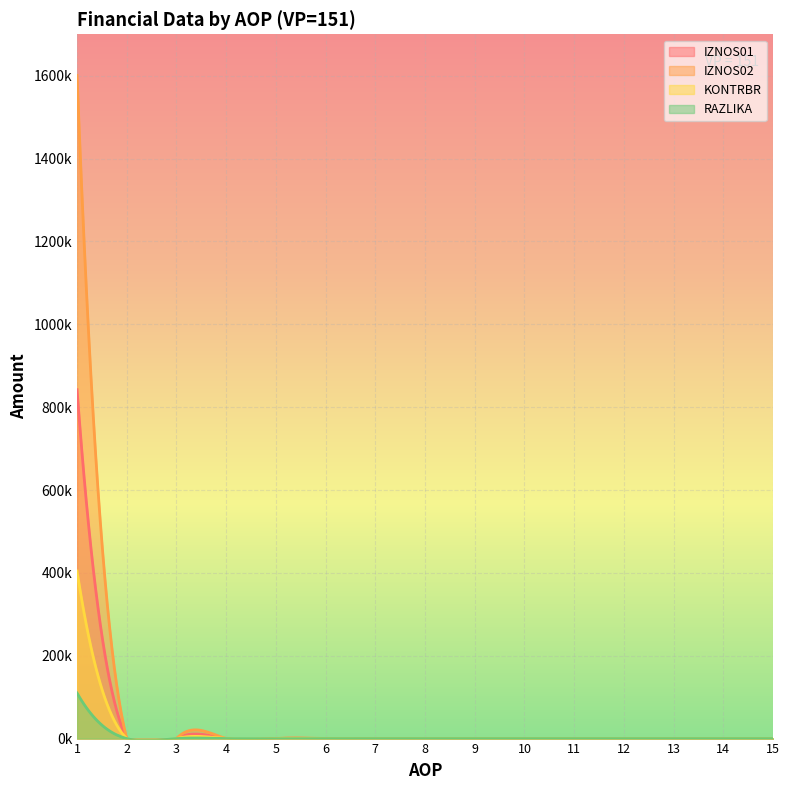

Is the value of IZNOS02 at 12 greater than the value of RAZLIKA at 4?

No